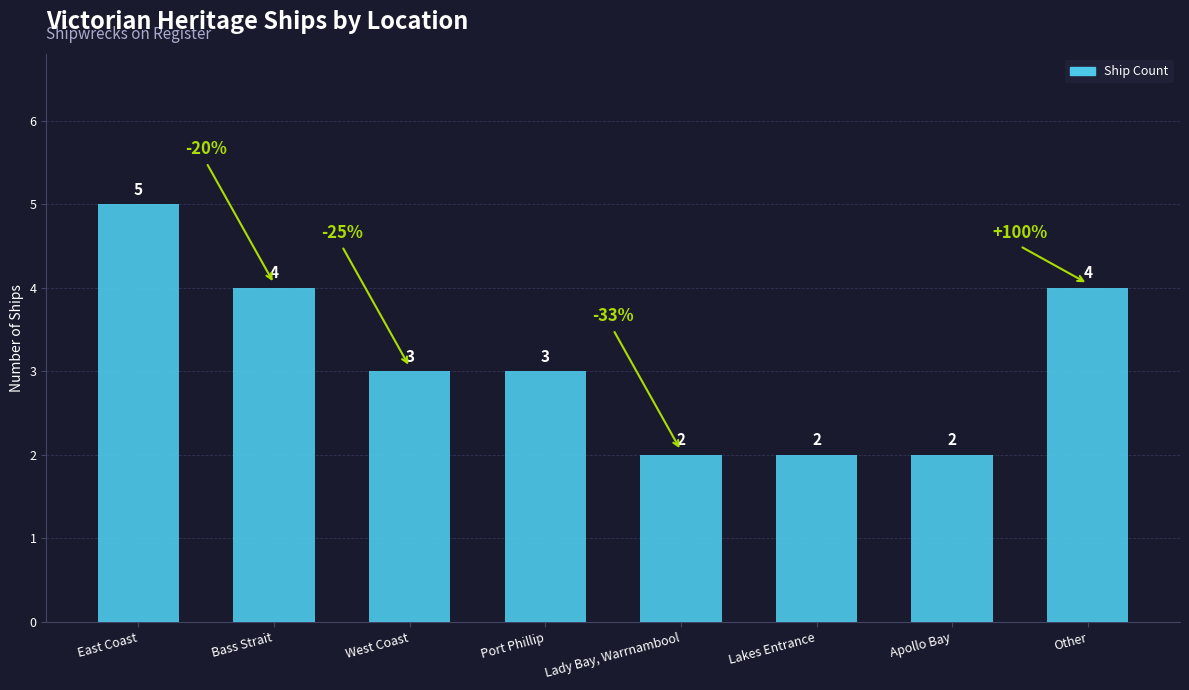

Count the values in the range 2 to 4.

7